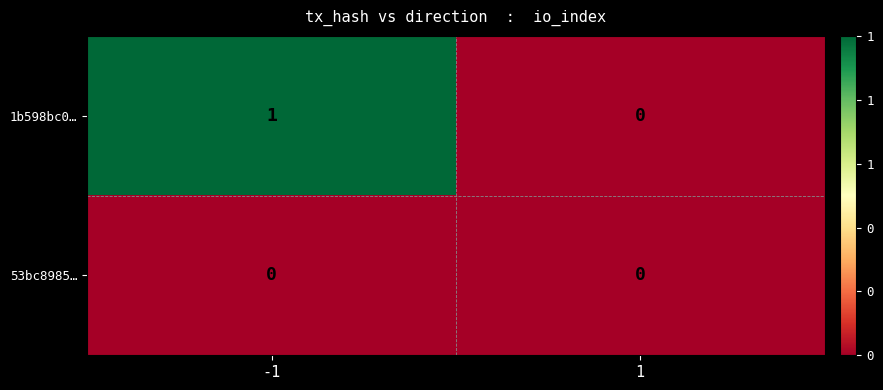

Reading right to left, what are all the values shown in this chart?

1b598bc0…: 0	1
53bc8985…: 0	0